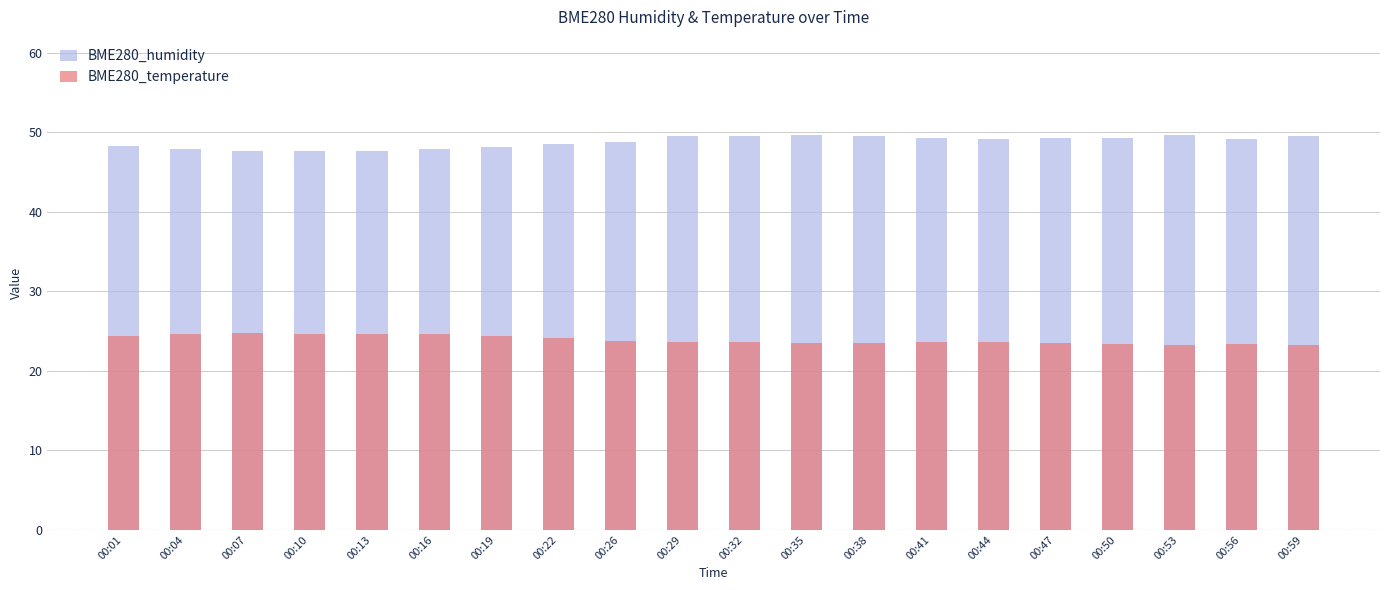

Rank the categories by BME280_humidity value from lowest to highest.

00:07, 00:10, 00:13, 00:16, 00:04, 00:19, 00:01, 00:22, 00:26, 00:44, 00:56, 00:41, 00:47, 00:50, 00:59, 00:29, 00:32, 00:38, 00:35, 00:53